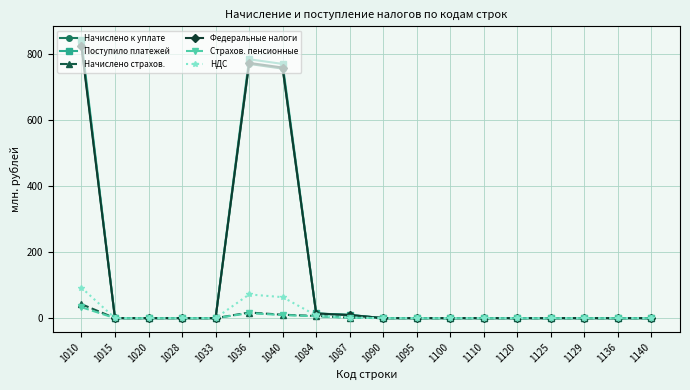

At which category is the sum across all series the highest?

1010